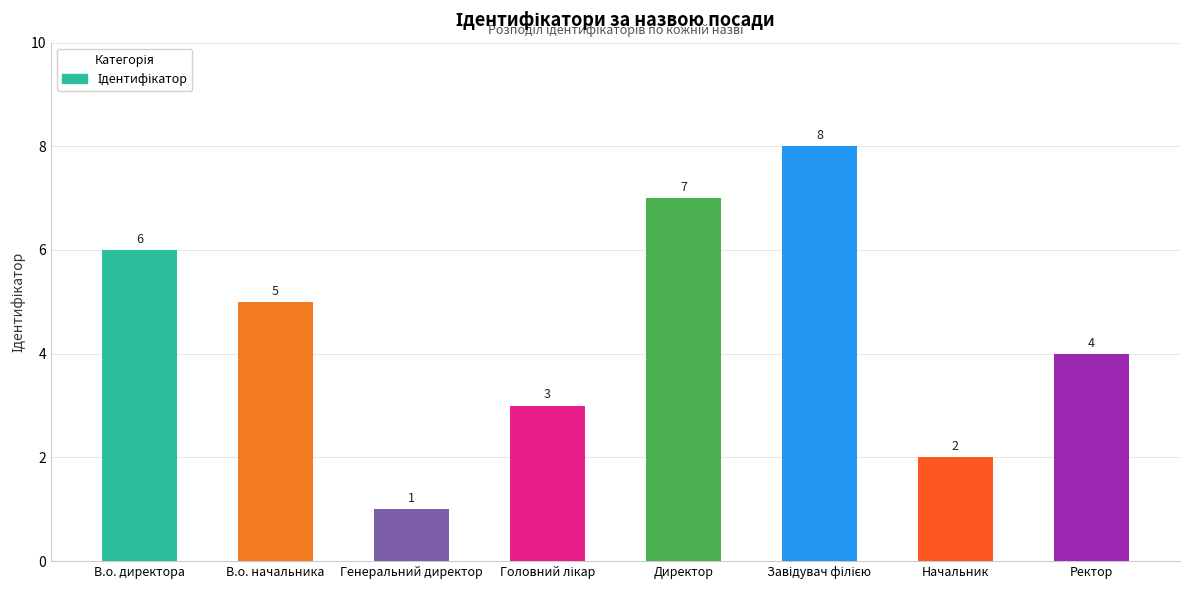

Are the bars grouped side by side (vs. stacked)?

No